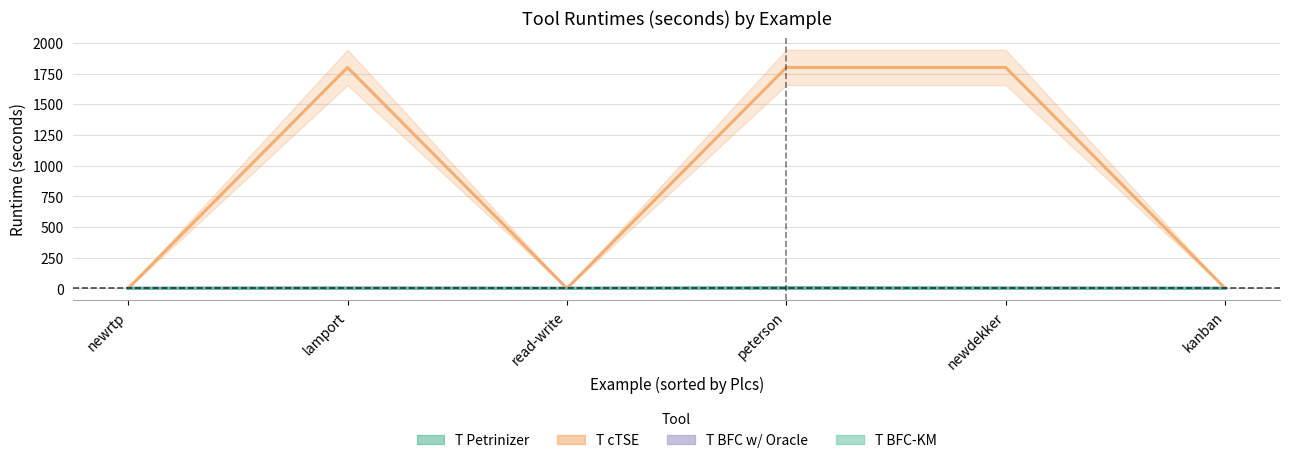

What is the highest value of the T cTSE series?

1800.0